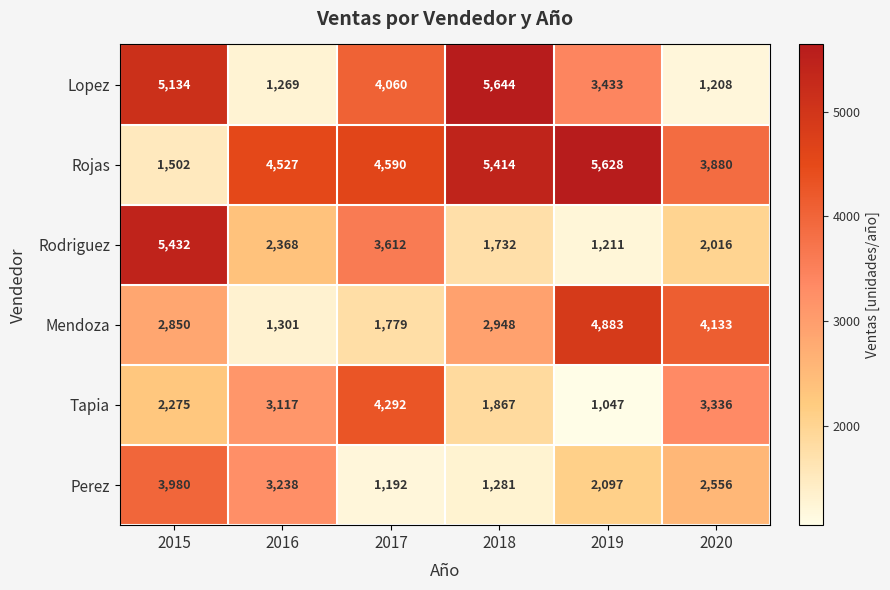

What is the sum of all Rojas values?

25541